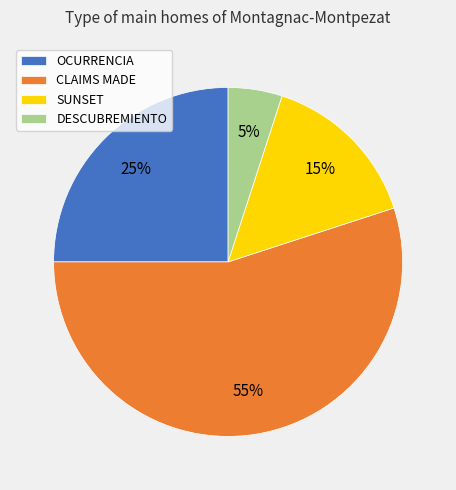

Do OCURRENCIA and DESCUBREMIENTO together represent more than half of the pie?

No